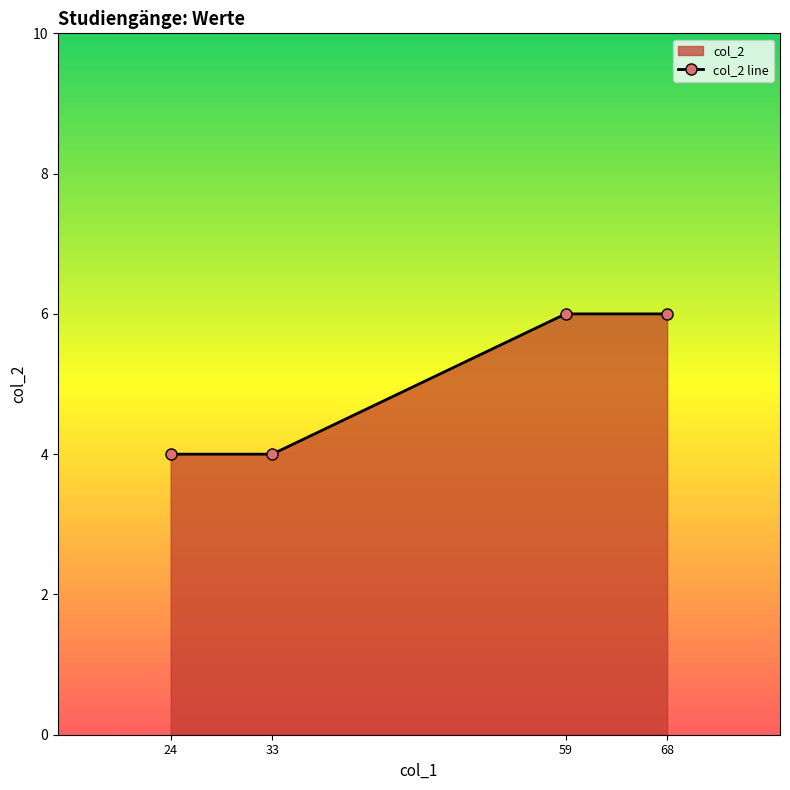

The value at 33 is 1. True or false?

False